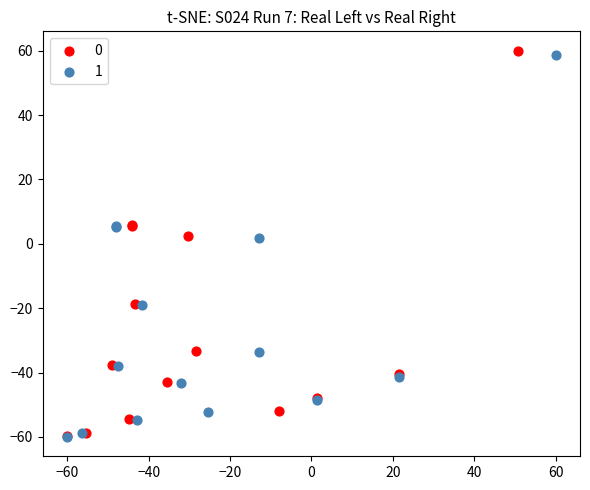

What are all the series names shown in the legend?

0, 1